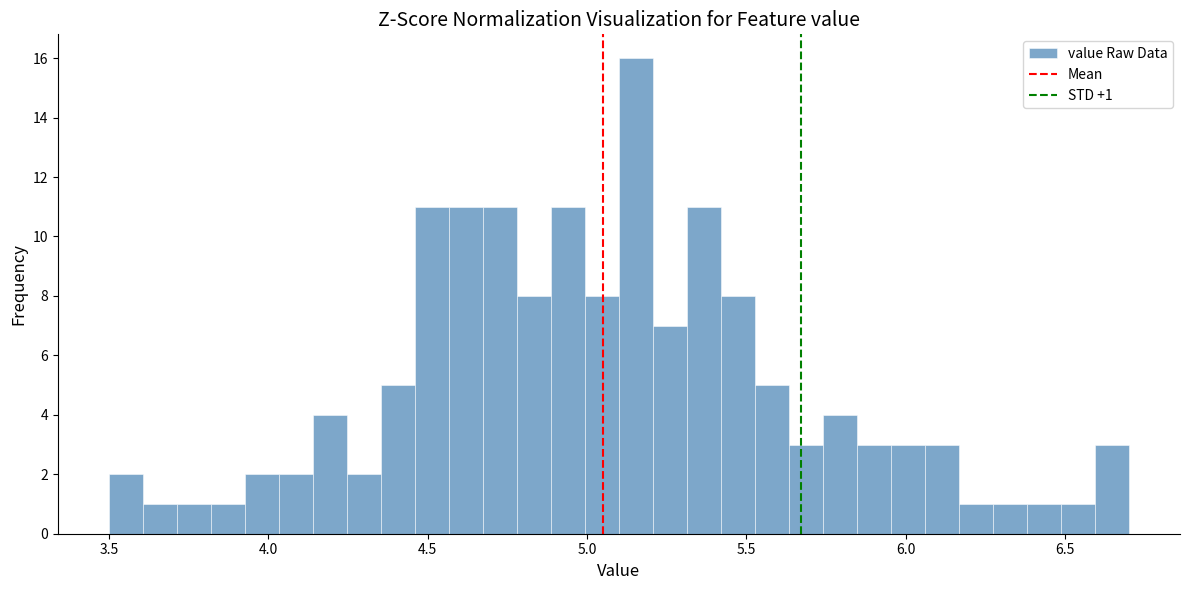

Around what value on the x-axis is the tallest bar? Give the approximate position of its centre, as read against the axis.

5.15